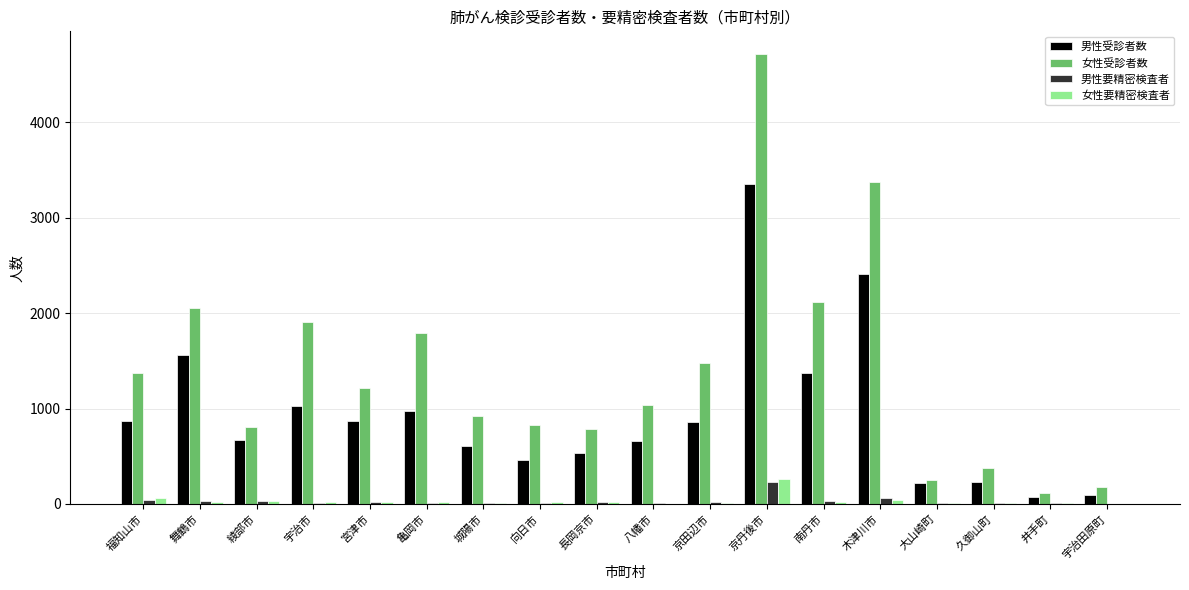

Which category has the highest value across all series?

京丹後市